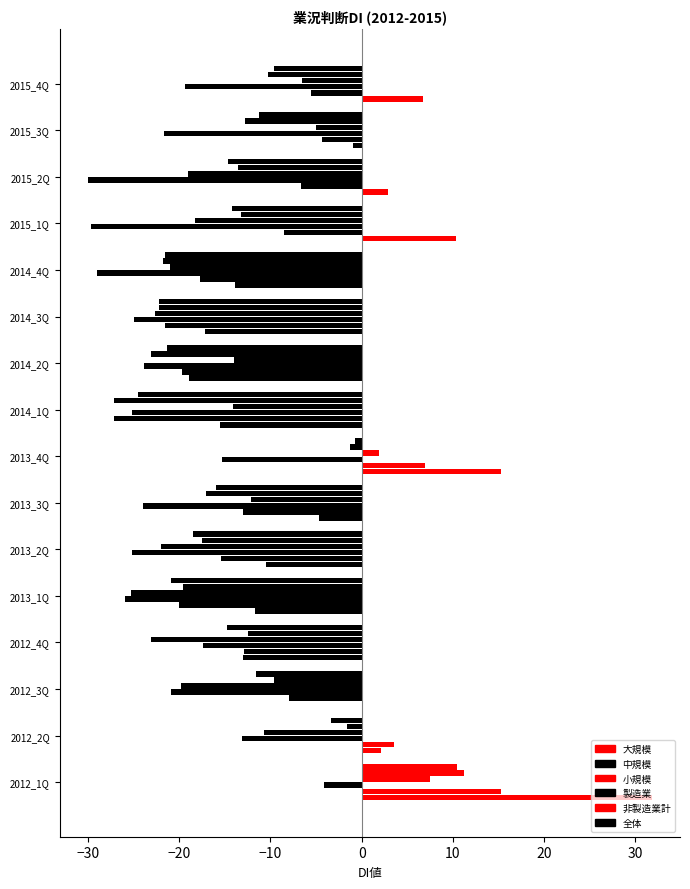

Which series has the largest total across all categories?

大規模